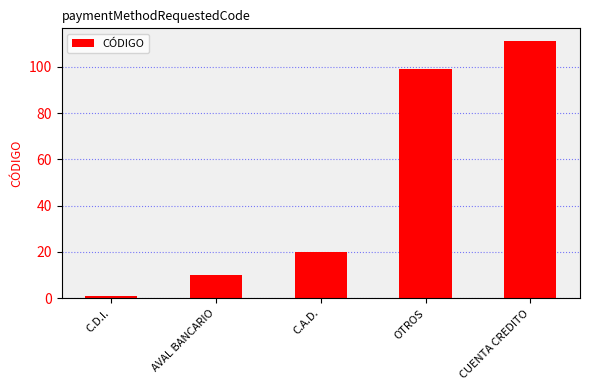

What is the label of the 2nd bar from the right?

OTROS